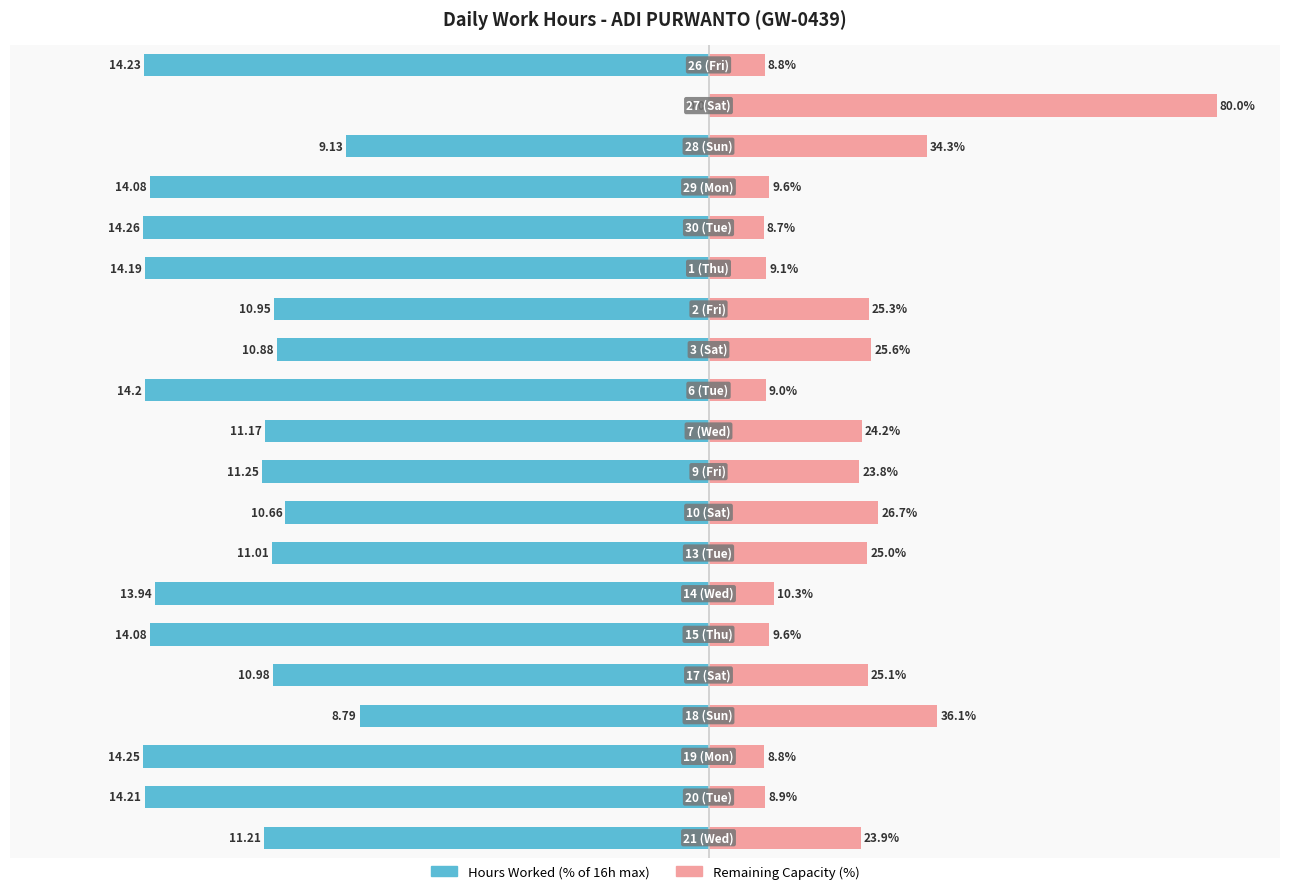

What is the value of the Remaining Capacity (%) bar at the 13th from the left?

25.0